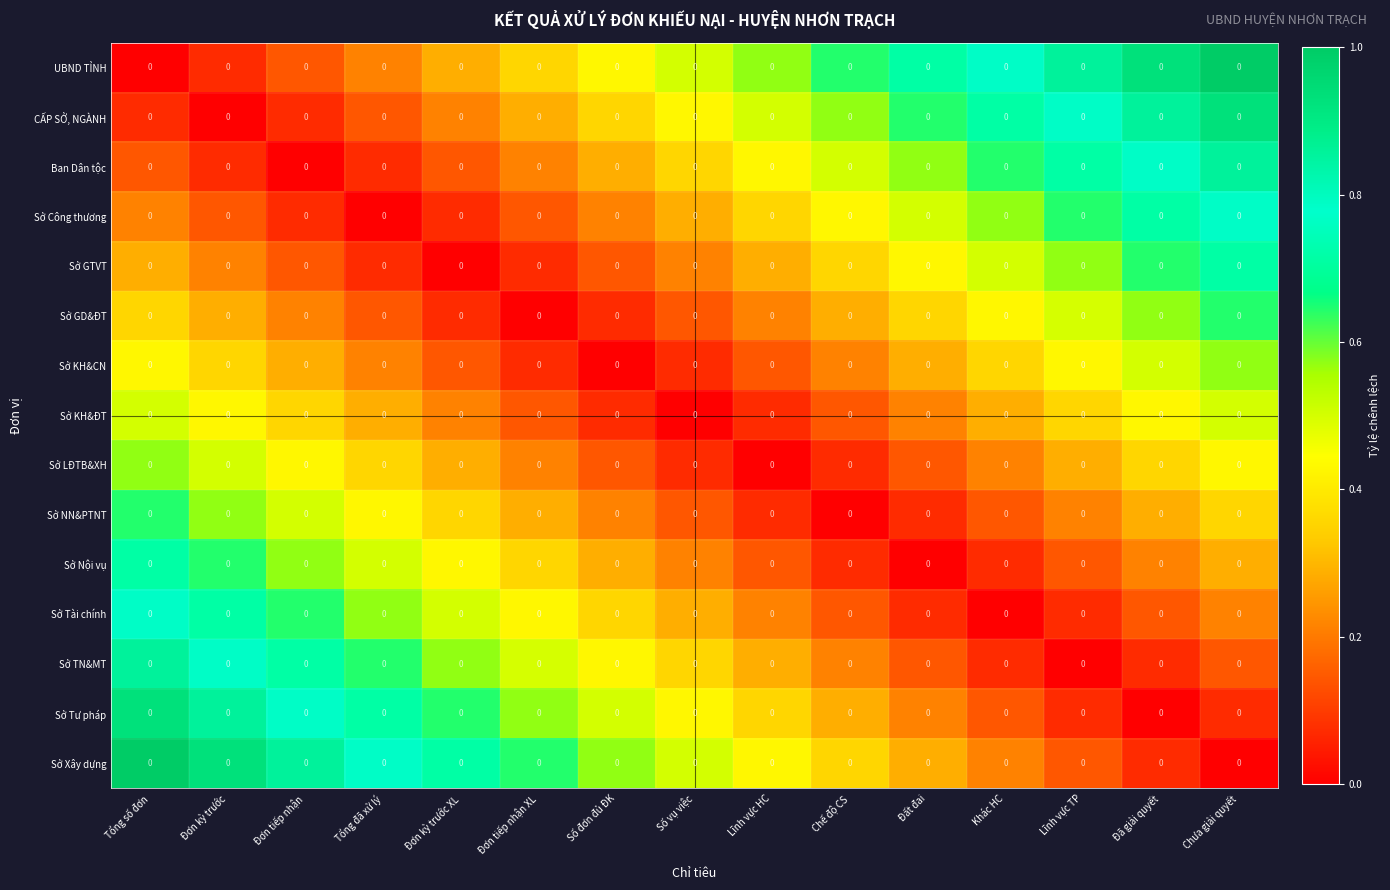

What is the average value of the Sở GD&ĐT series?

0.3